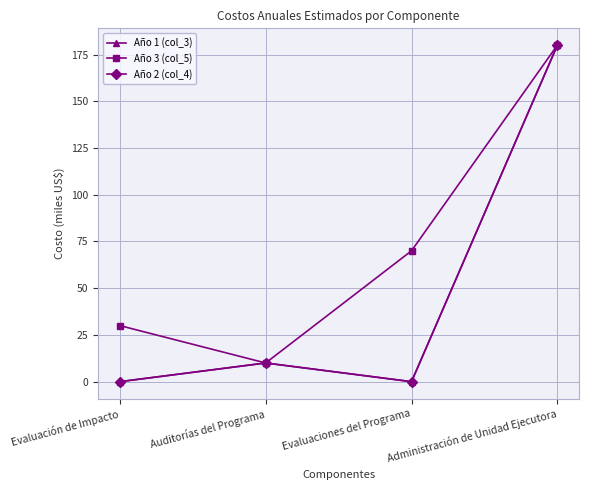

How many lines are shown in the chart?

3